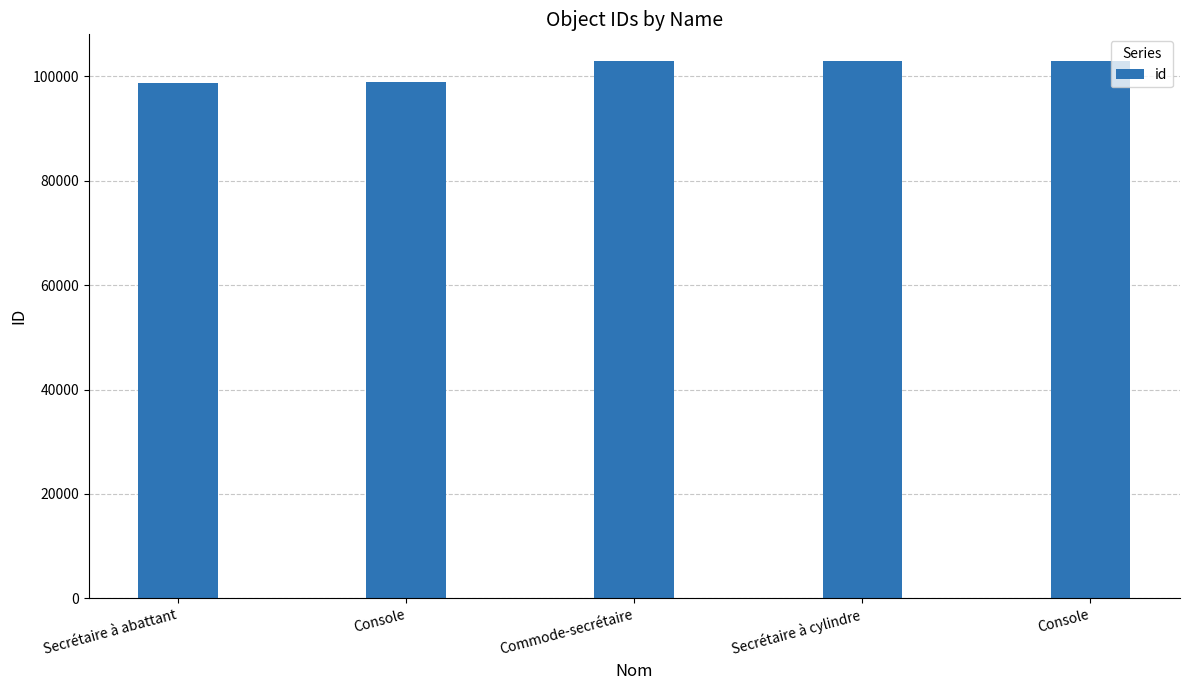

Rank the categories by value from highest to lowest.

Console, Secrétaire à cylindre, Commode-secrétaire, Console, Secrétaire à abattant